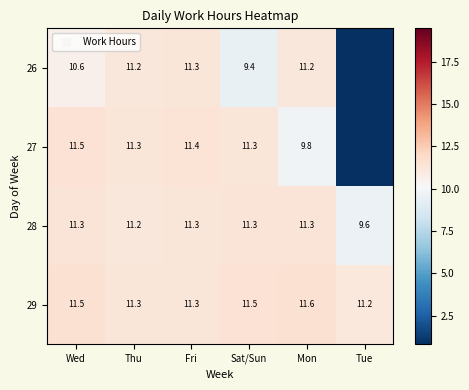

What is the total value across all series at Mon?

43.9